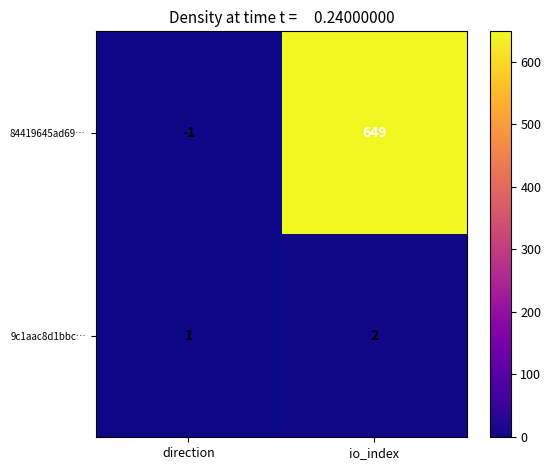

Is the value of 84419645ad69… at direction greater than the value of 9c1aac8d1bbc… at io_index?

No